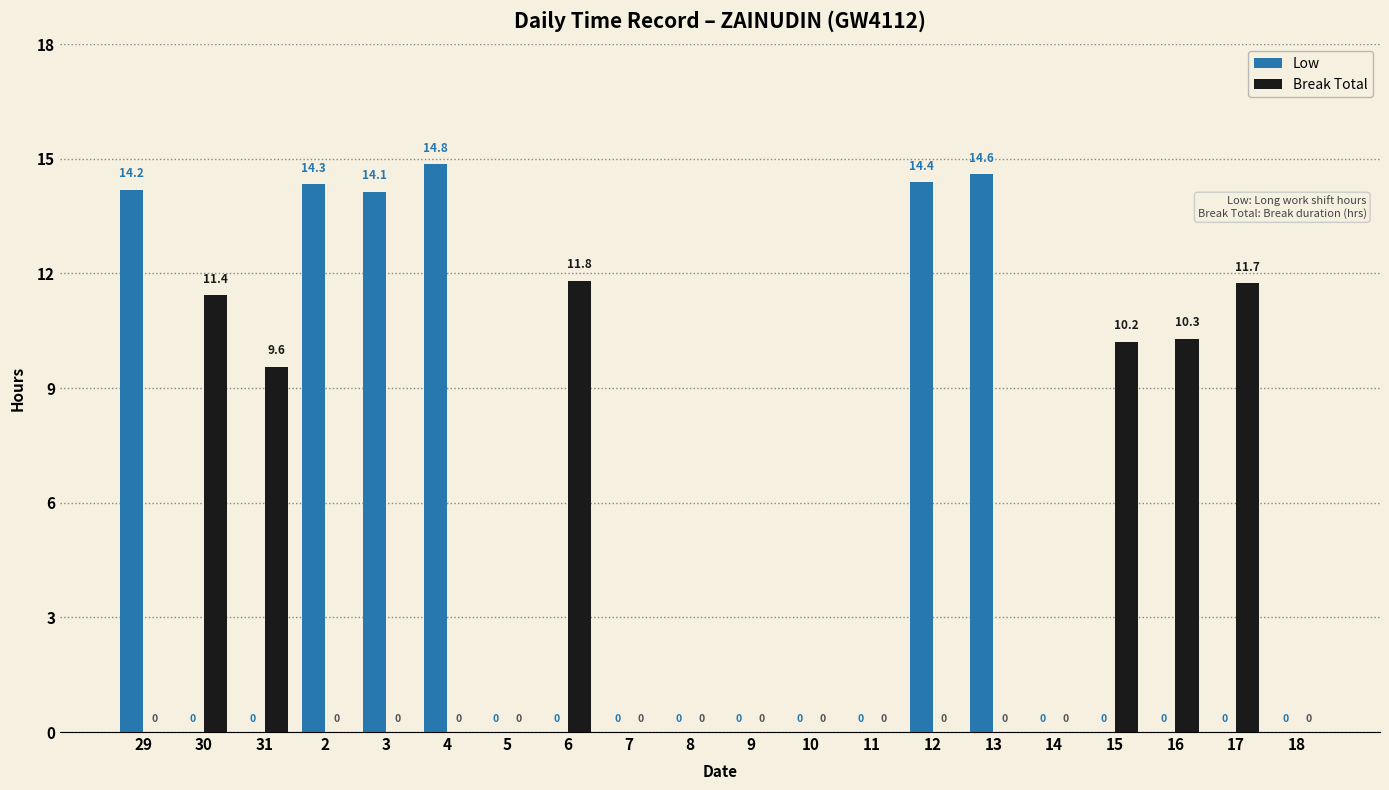

True or false: Low has a value of 0.0 at 17.

True